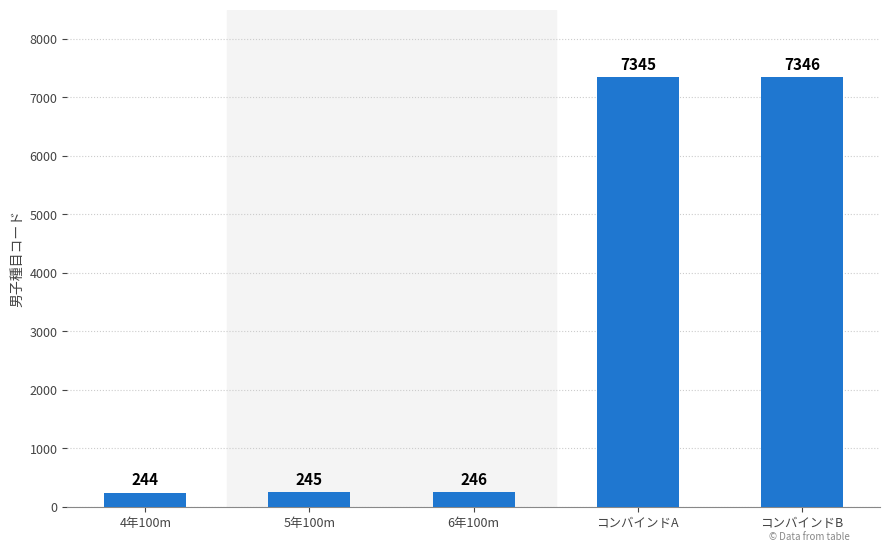

Which category has the lowest value across all series?

4年100m